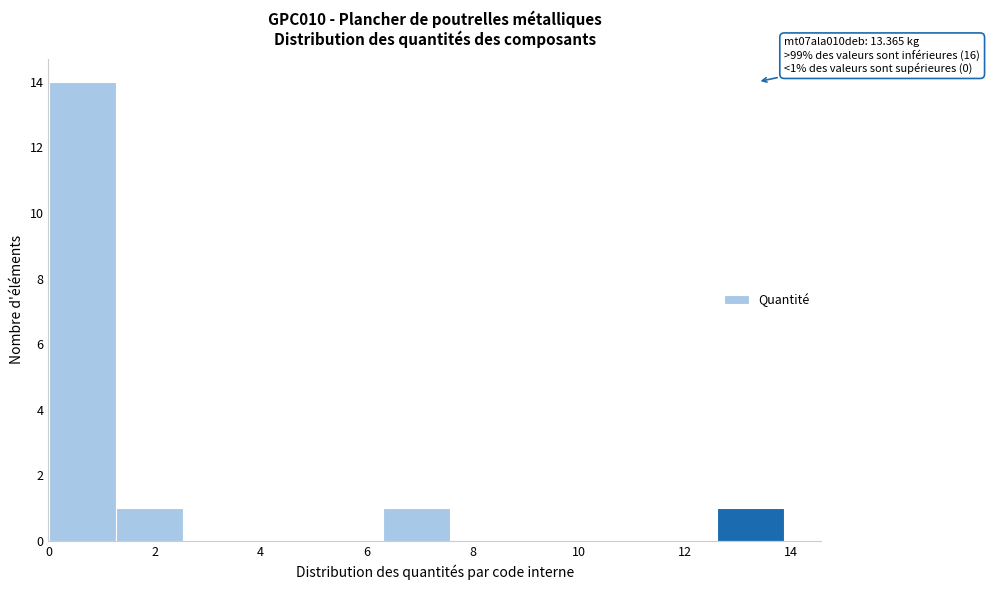

Over which range of the x-axis is the bar tallest?

0.0 to 1.2